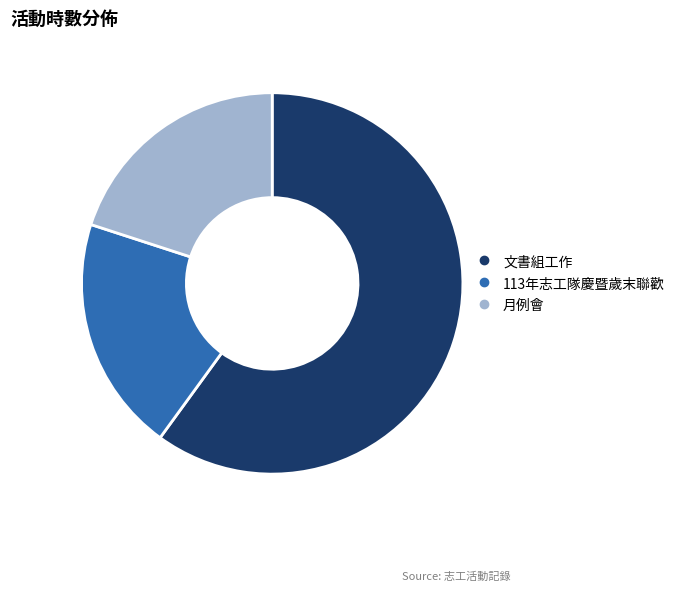

Which category has the biggest portion of the pie?

文書組工作